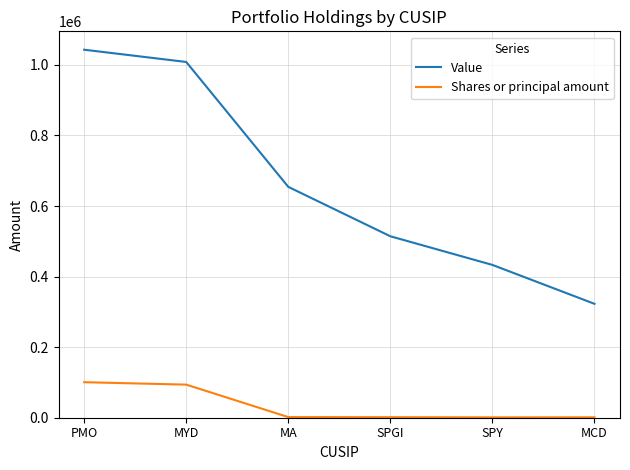

Which category has the highest value across all series?

PMO